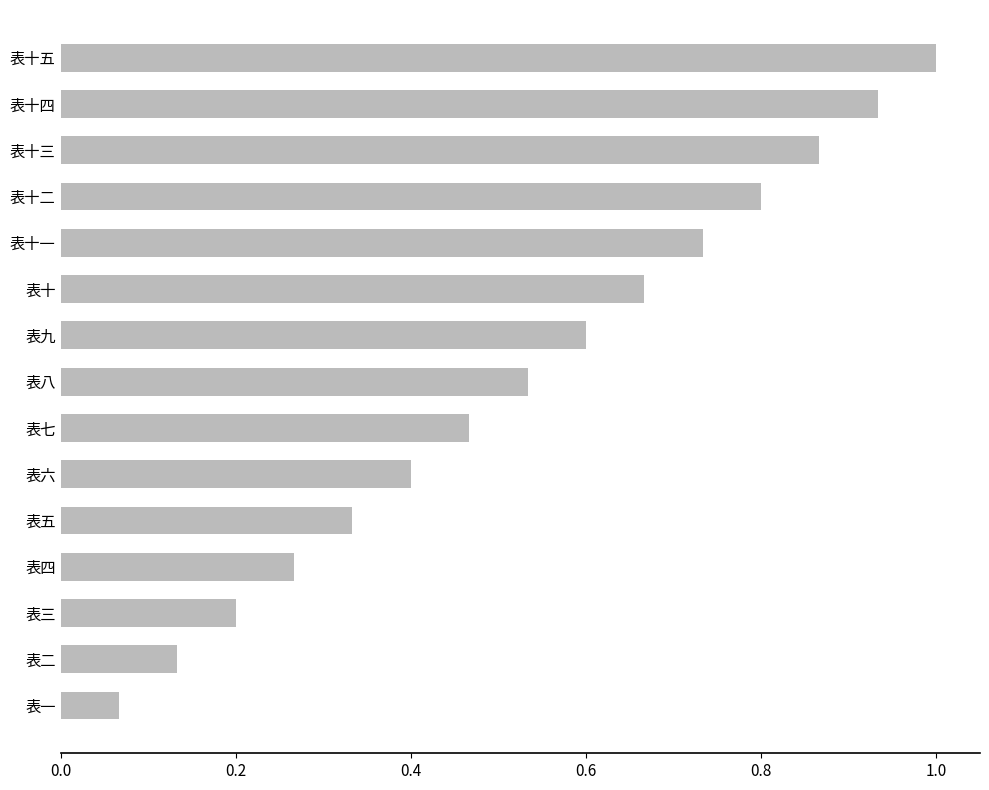

What is the difference between the second highest and second lowest values?

0.8